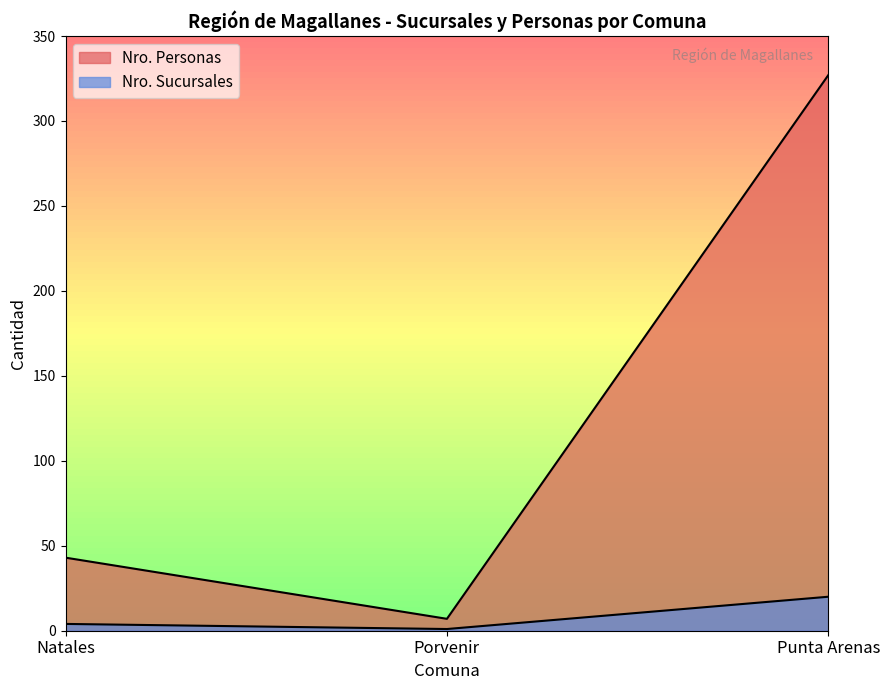

Reading right to left, what are all the values shown in this chart?

Nro. Sucursales: 20	1	4
Nro. Personas: 327	7	43